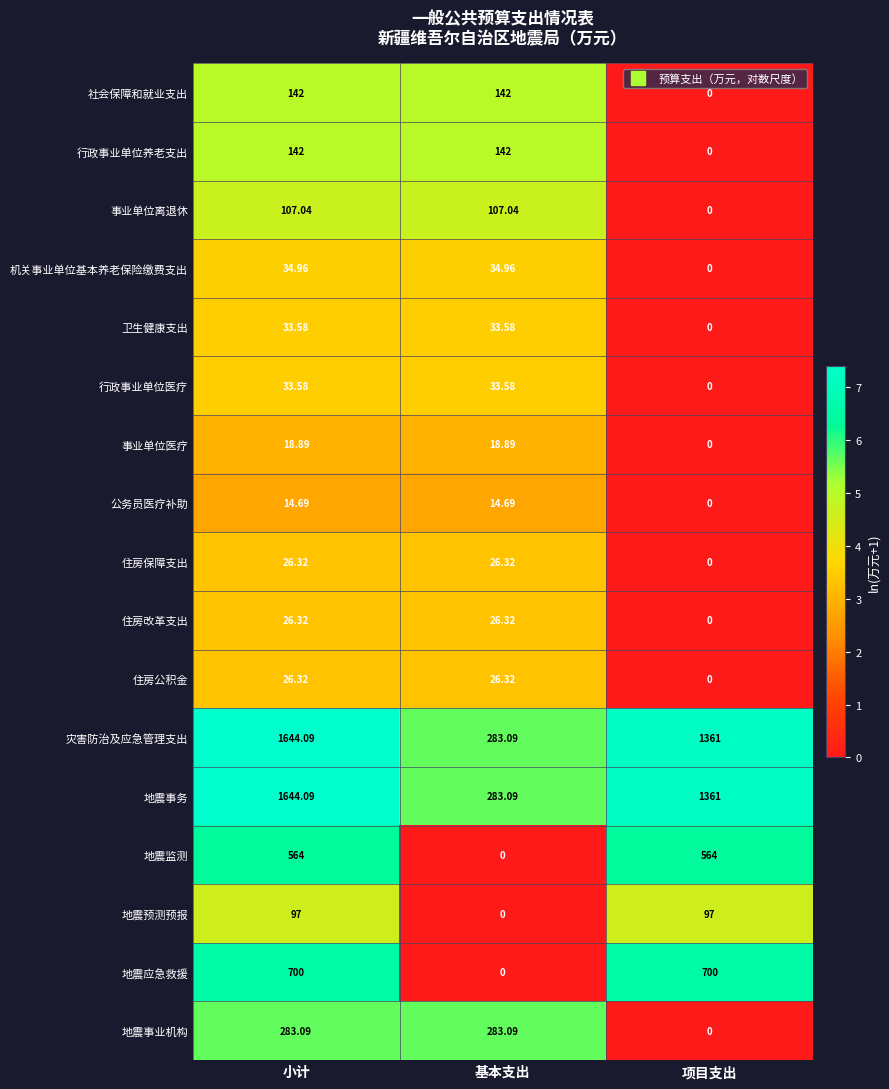

At which label is 地震事业机构 closest to 141?

项目支出